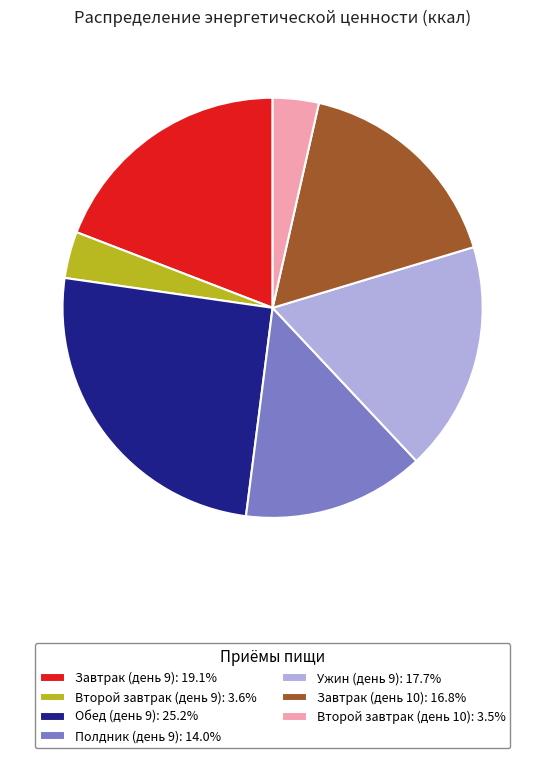

Which slice is the largest?

Обед (день 9)